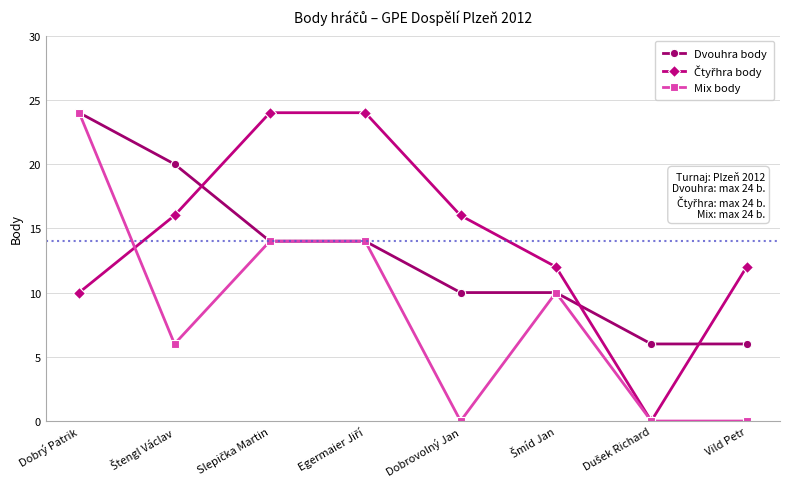

True or false: Mix body has a value of 24 at Dobrý Patrik.

True